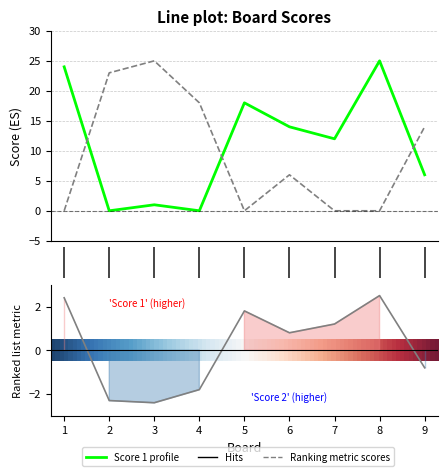

Between 1 and 8, which series saw the biggest shift?

Score 1